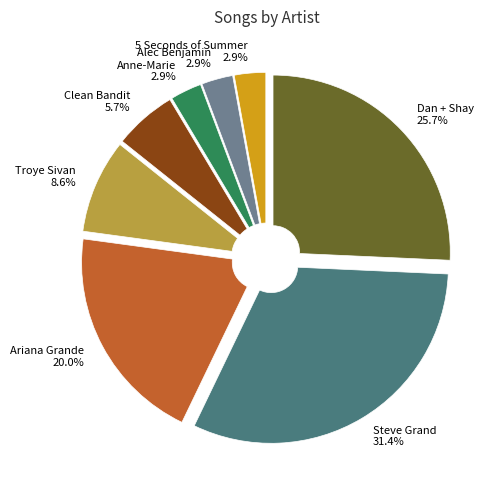

To the nearest percent, what is the difference between the 5 Seconds of Summer and Dan + Shay slice percentages?

23%